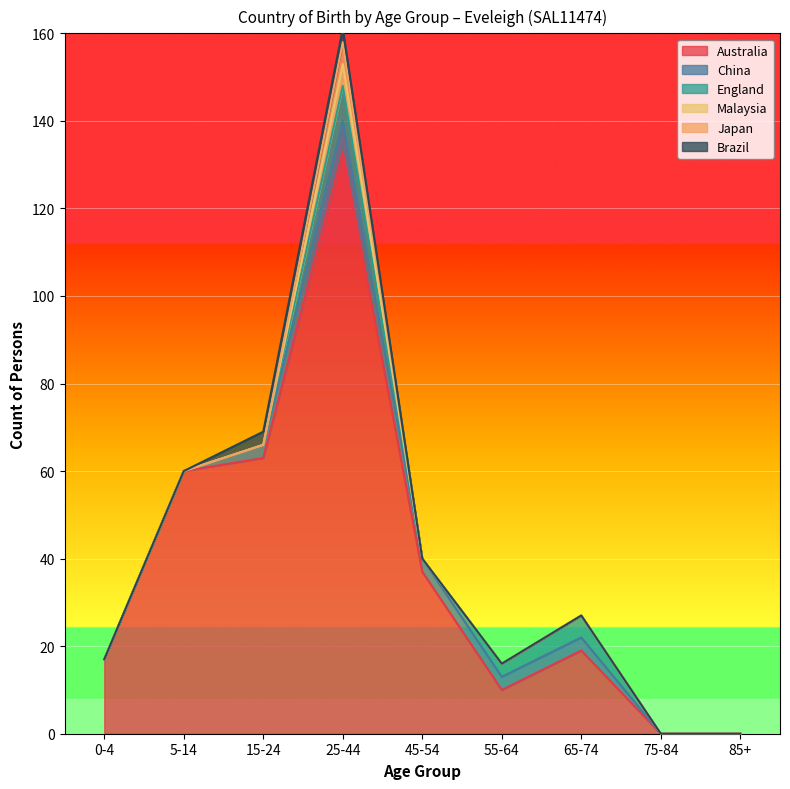

Which series has the largest total across all categories?

Australia